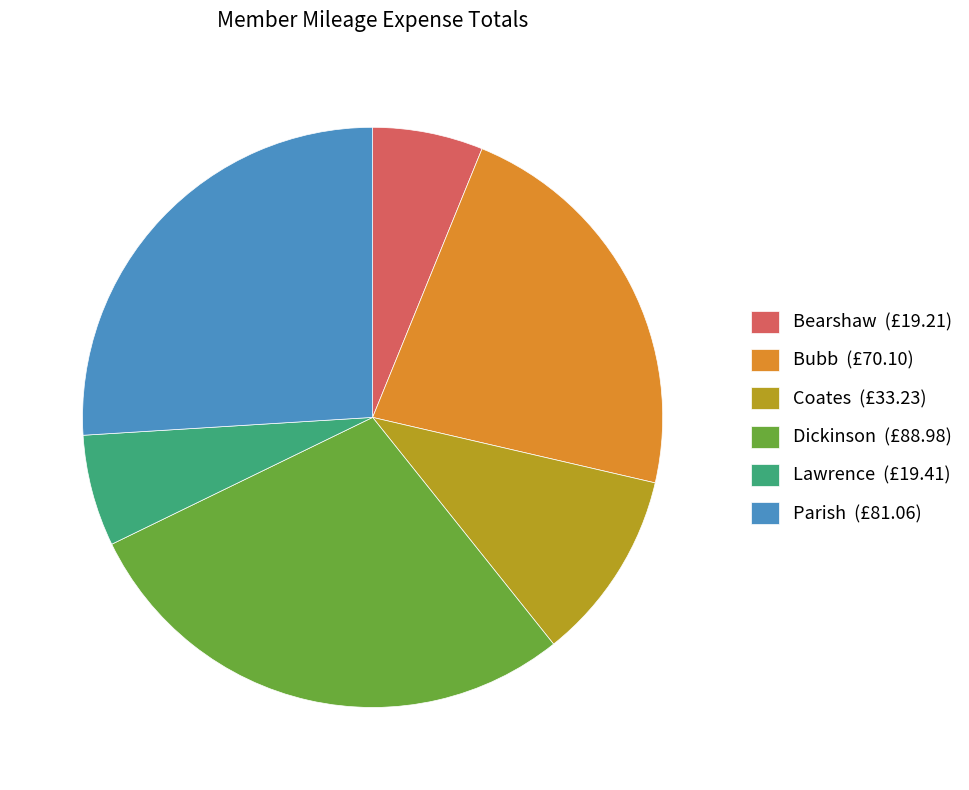

The Bubb slice represents 22% of the pie. True or false?

True